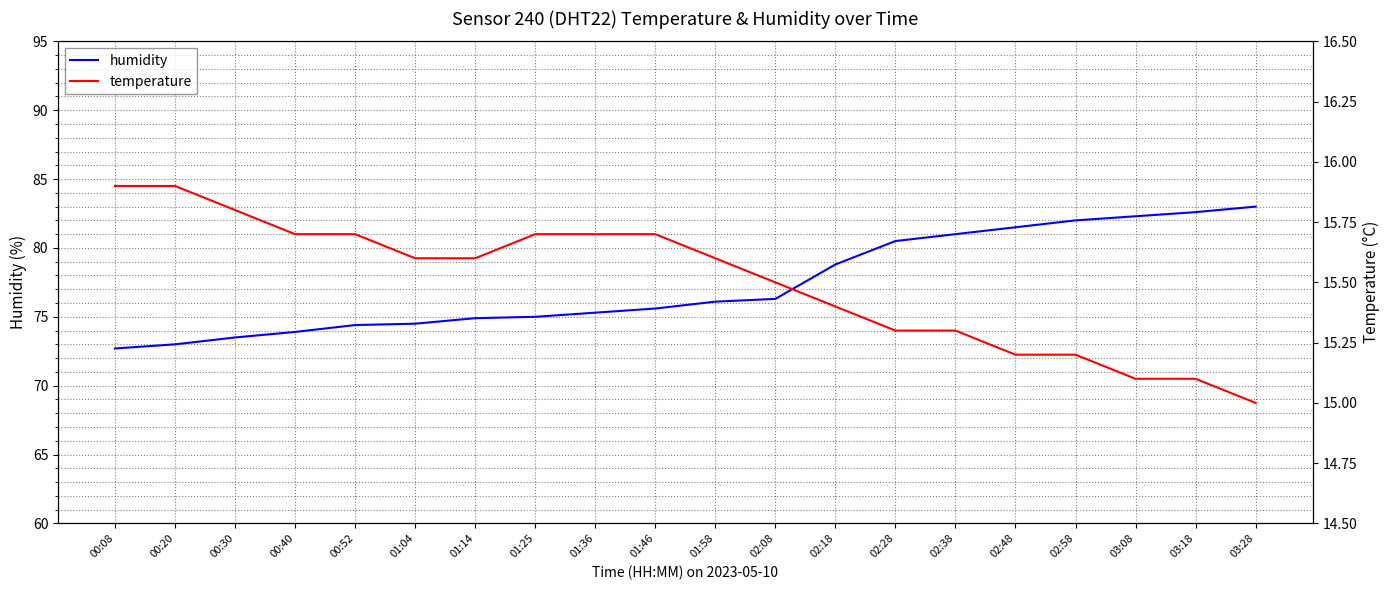

Where does the humidity series first go above 76?

01:58